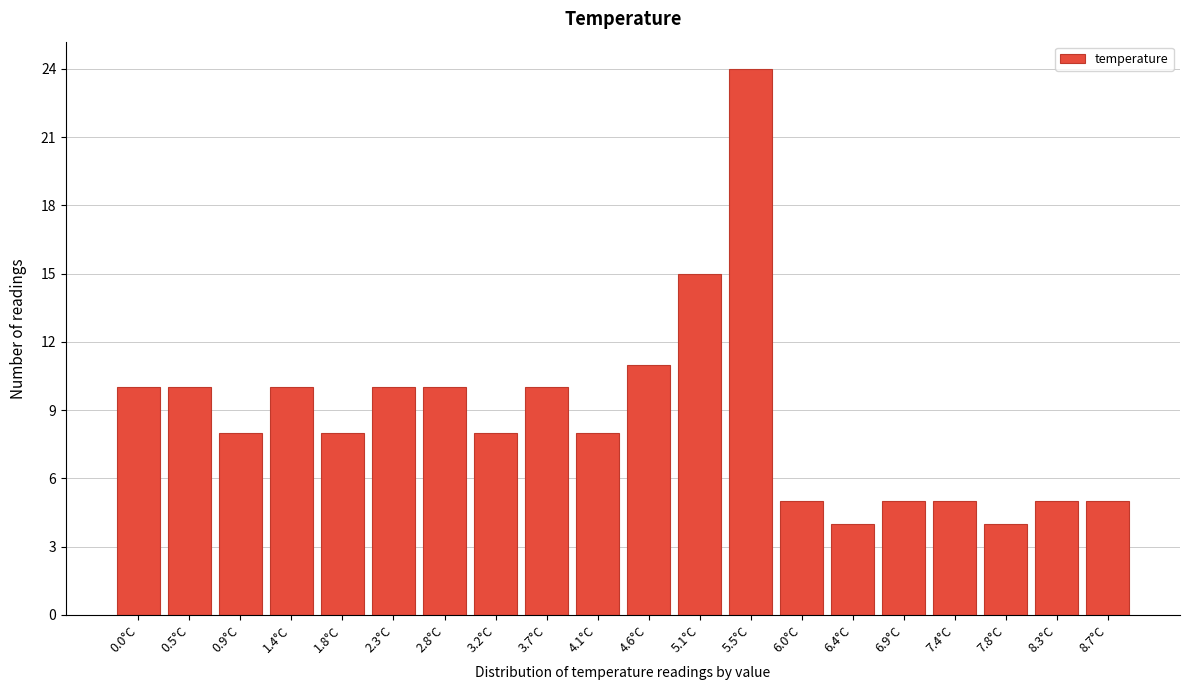

Reading left to right, transcribe all the data shown in this chart.

10	10	8	10	8	10	10	8	10	8	11	15	24	5	4	5	5	4	5	5